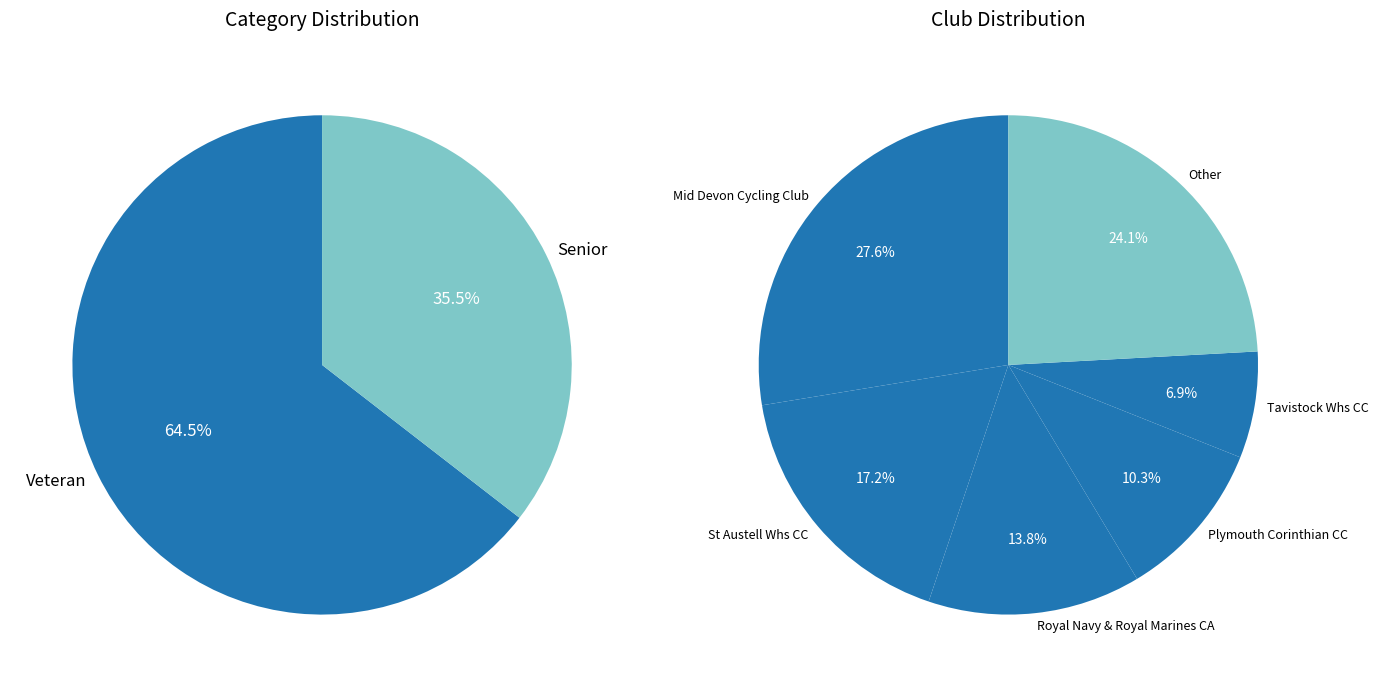

True or false: Plymouth Corinthian CC accounts for 18% of the total.

False